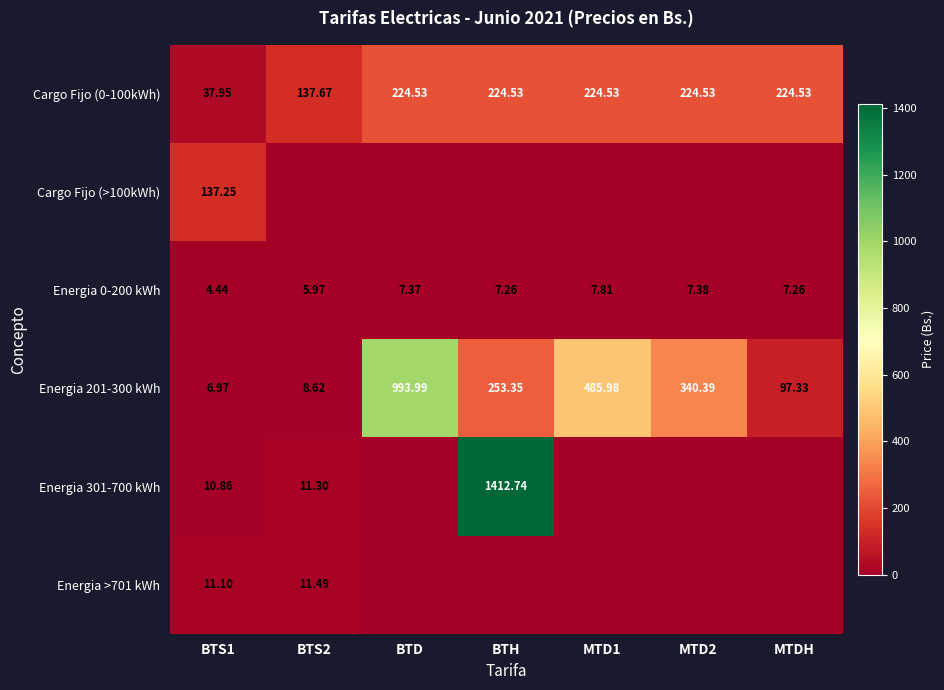

What is the greatest value displayed?

1412.7